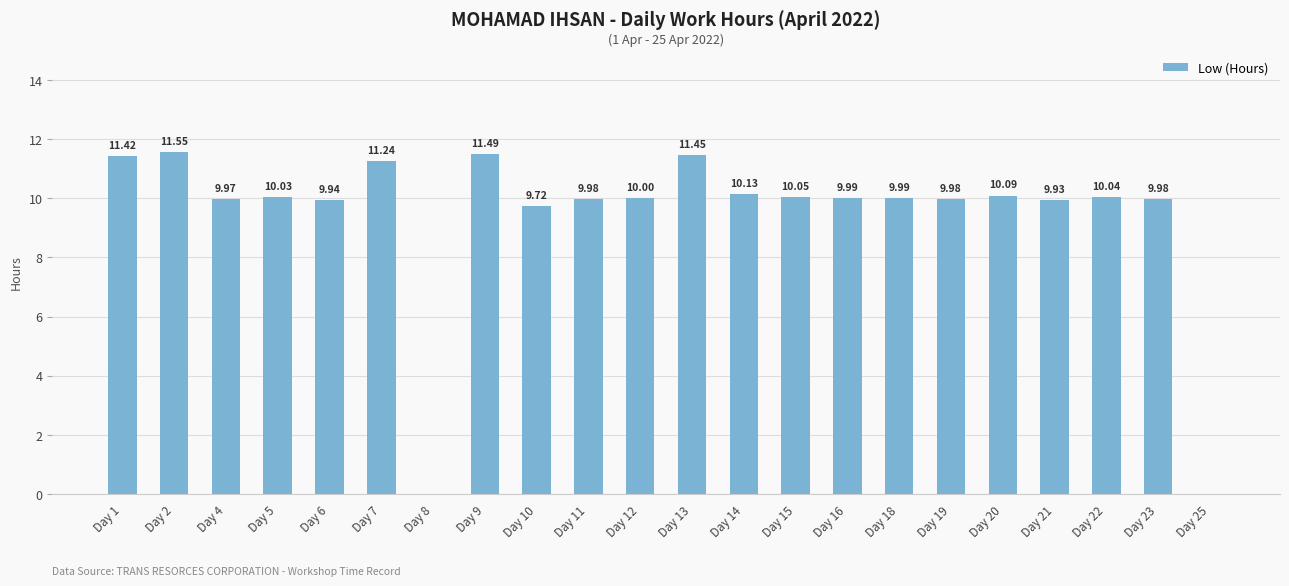

At which label is the value closest to 5?

Day 10